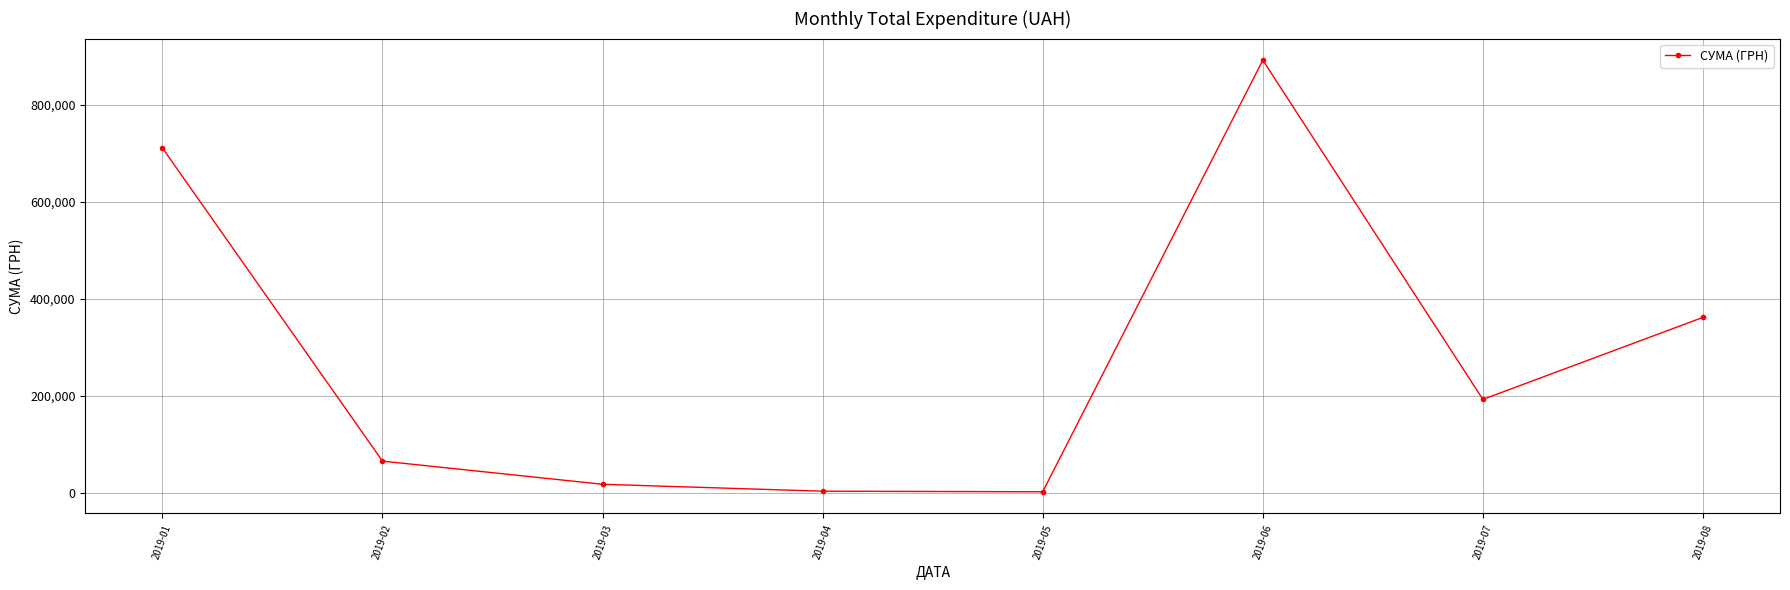

What is the change in value from 2019-02 to 2019-06?

+826654.3